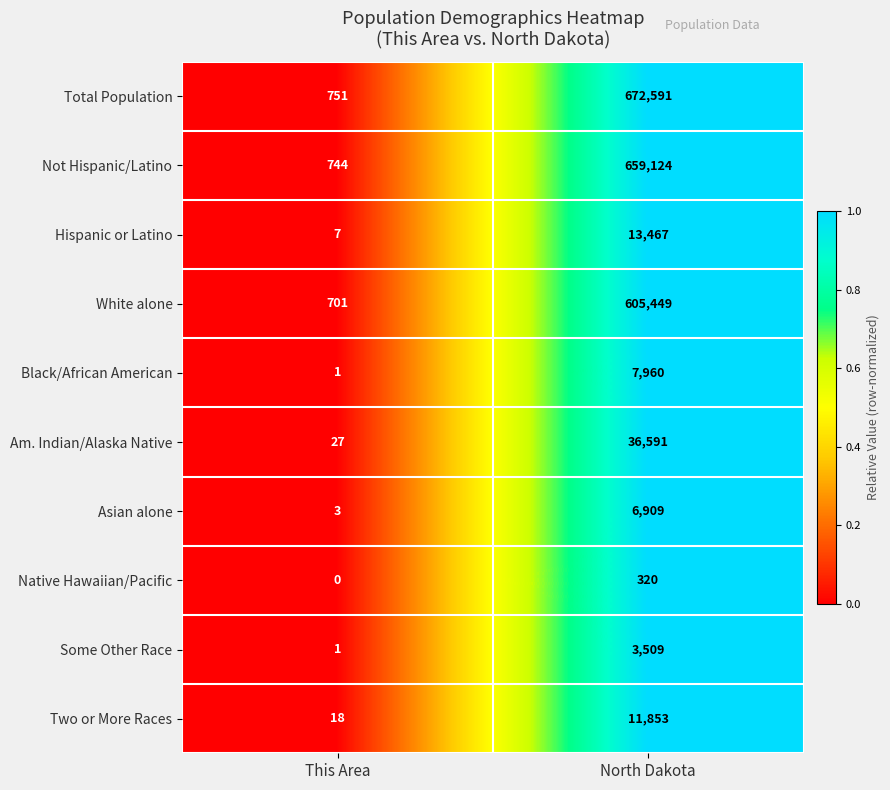

At how many categories does at least one series exceed 0?

2